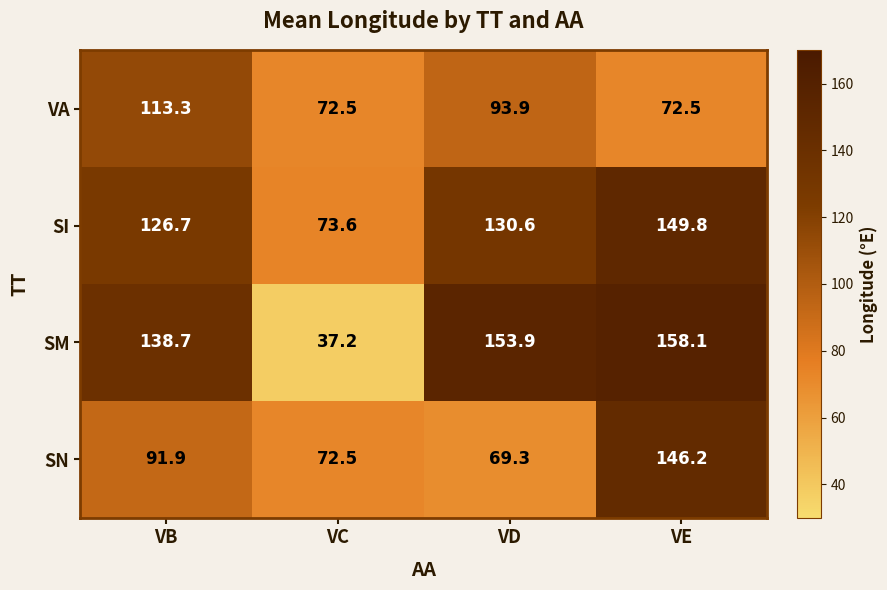

Count the number of categories in the chart.

4